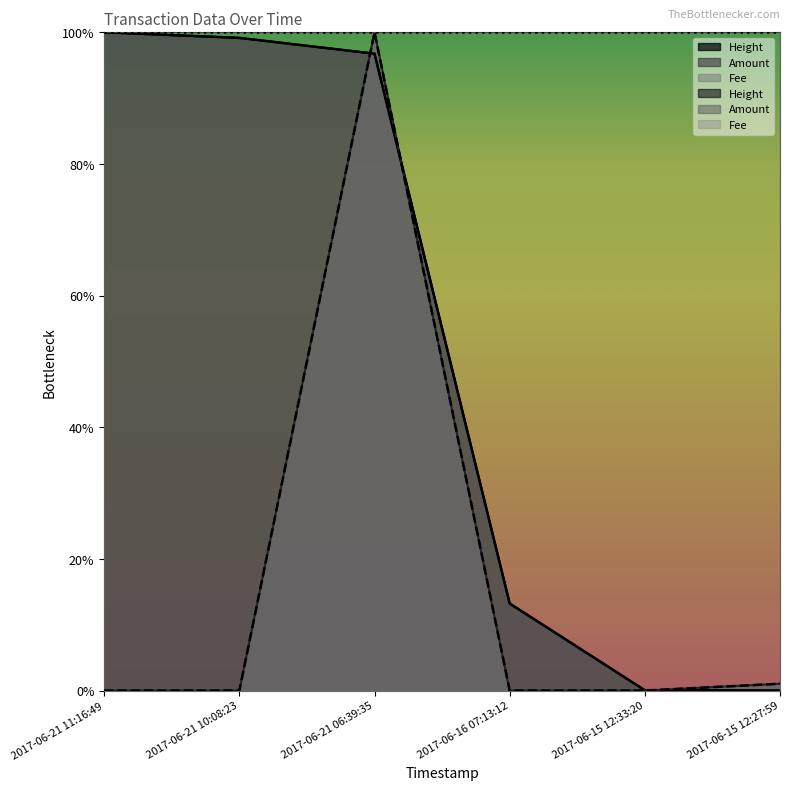

True or false: Height has a value of 1.0 at 2017-06-21 11:16:49.

True